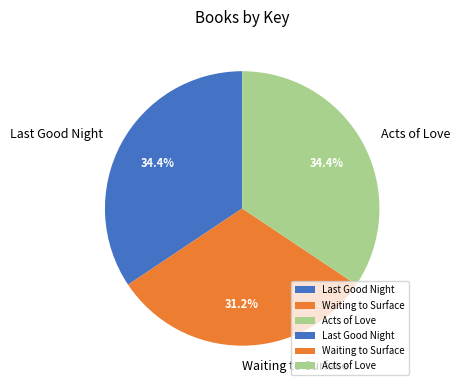

Is Waiting to Surface the majority of the pie?

No